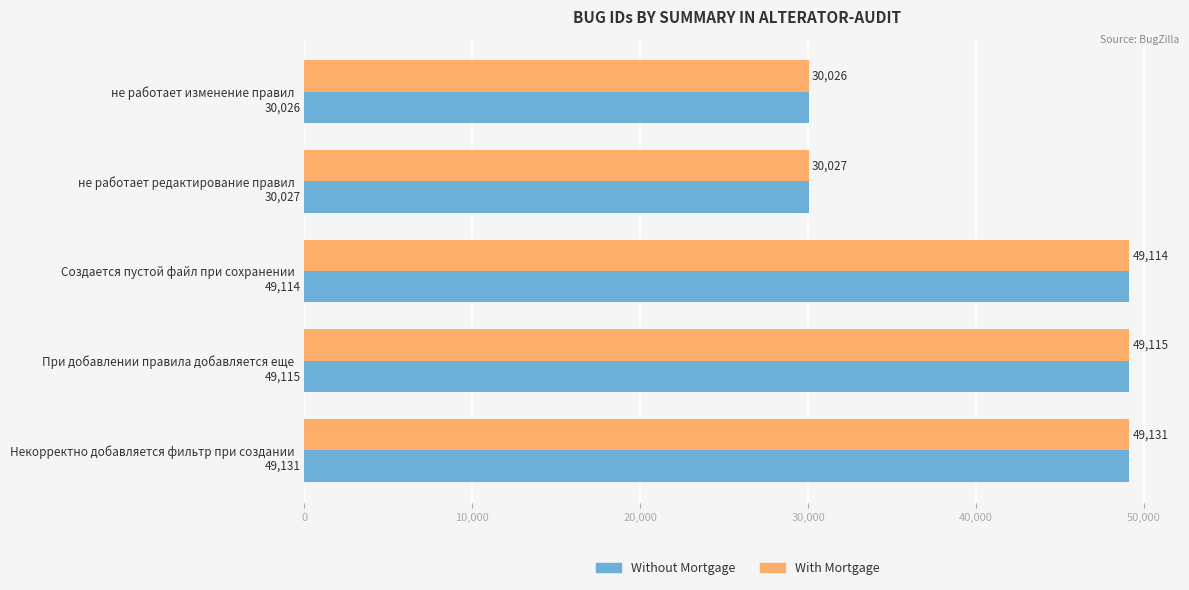

Which category has the highest value across all series?

Некорректно добавляется фильтр при создании